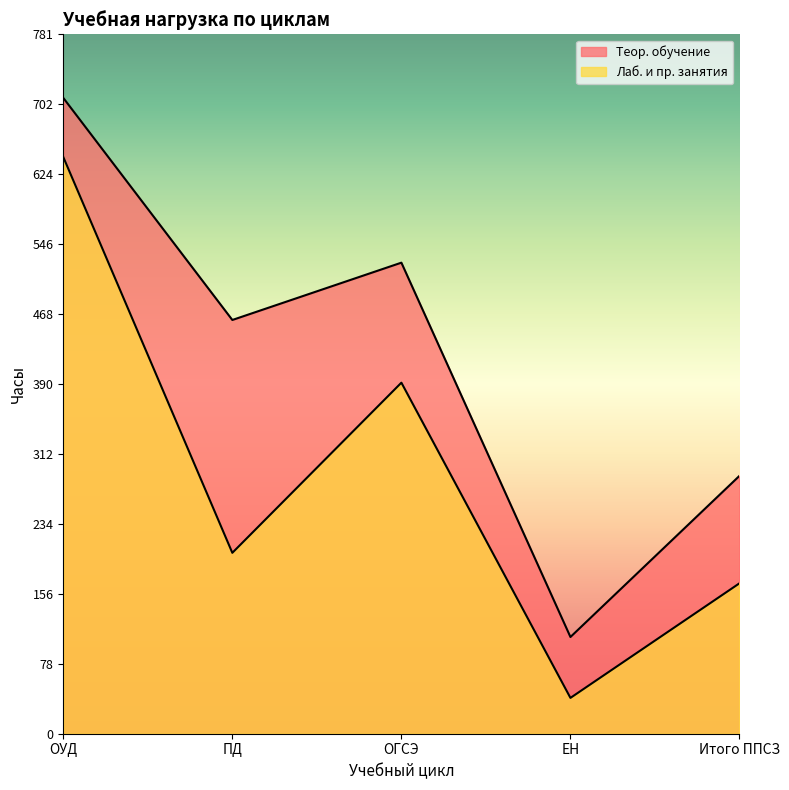

Which label corresponds to the largest value in the chart?

ОУД